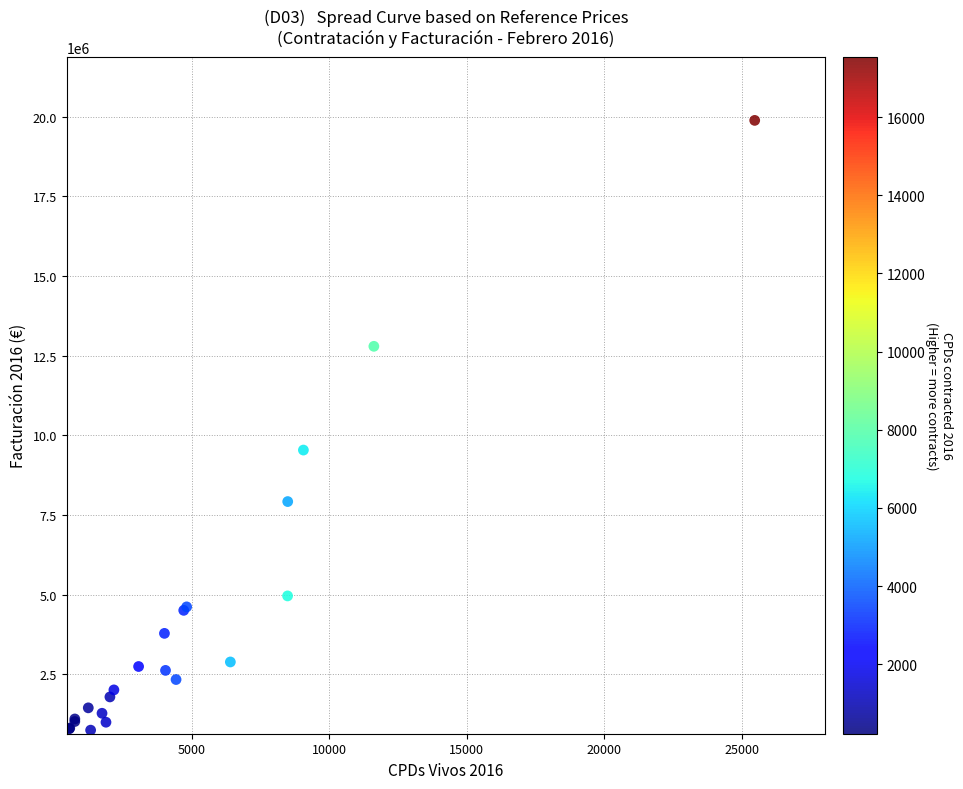

What Y value in the scatter plot is closest to 10318330?

9539903.5